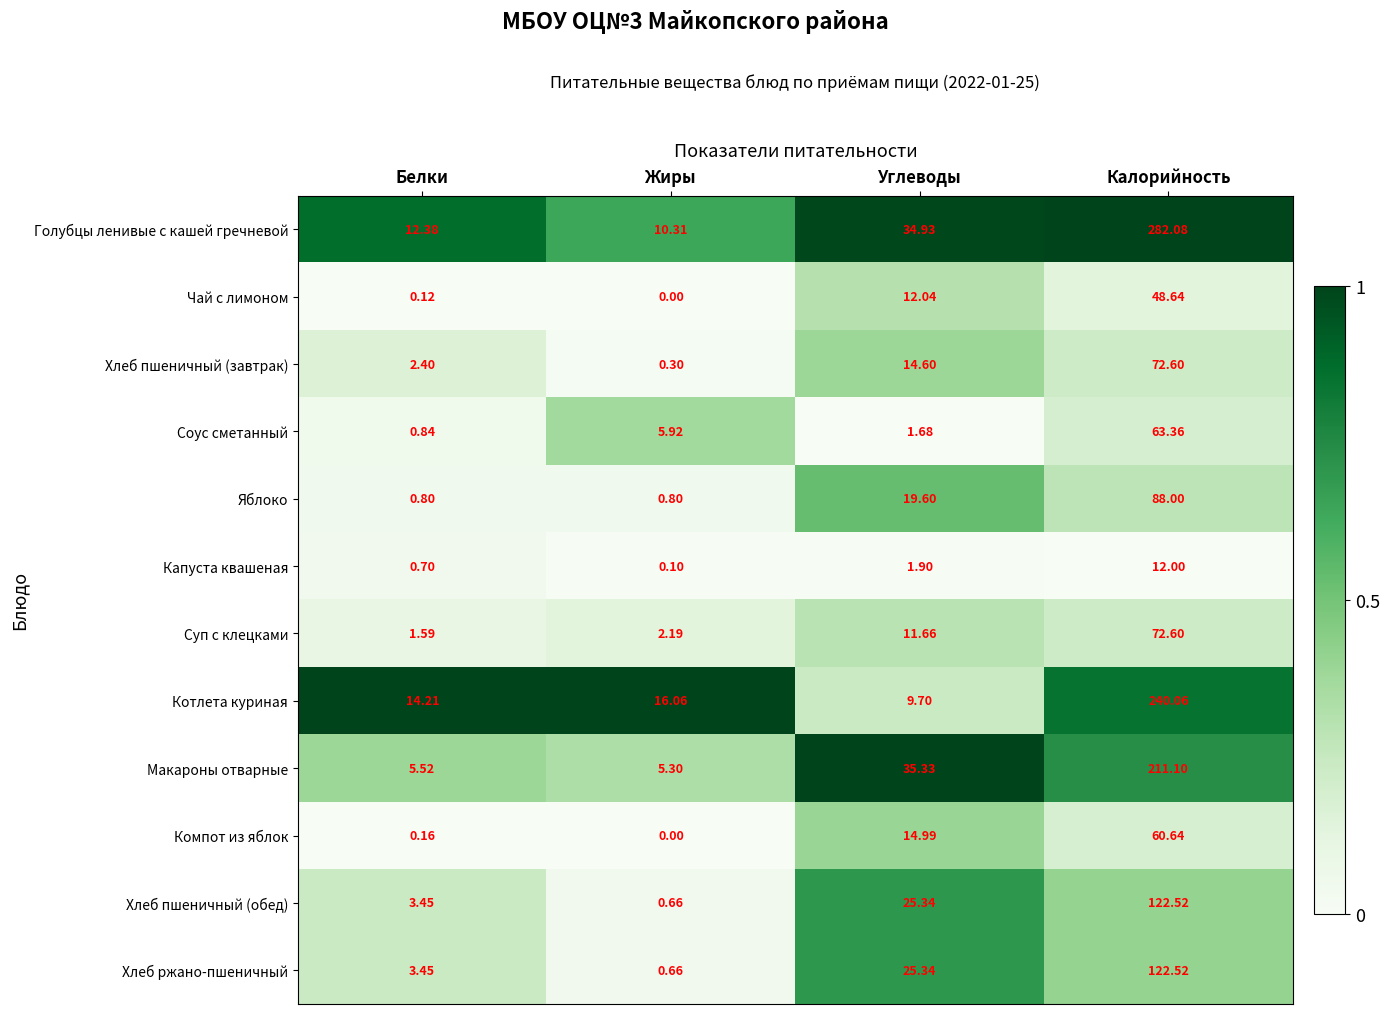

Where does the Капуста квашеная series first go above 1?

Углеводы